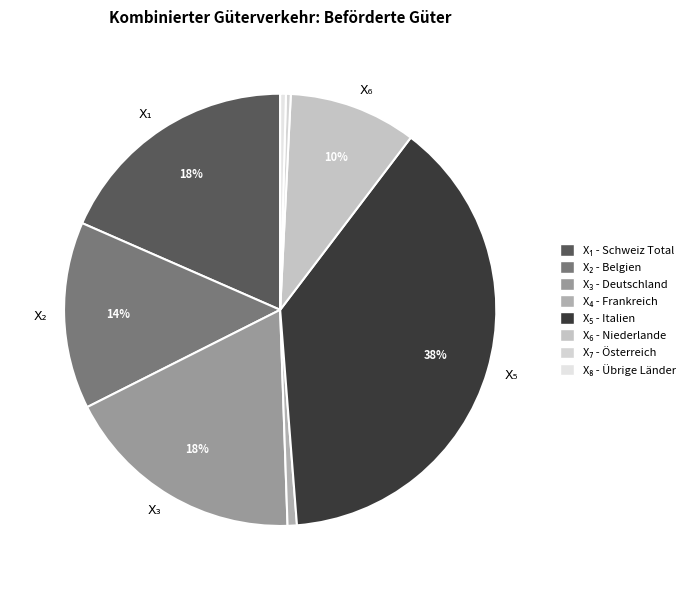

How many segments does this pie chart have?

8